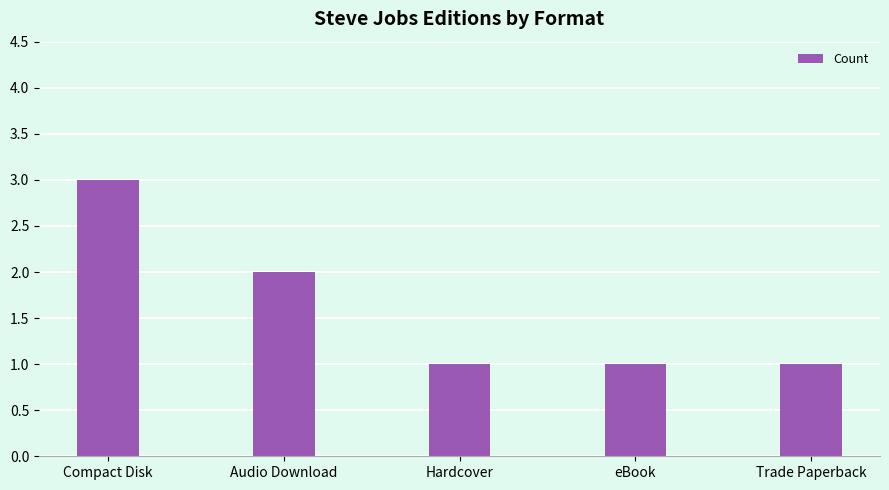

How many categories are shown in the chart?

5